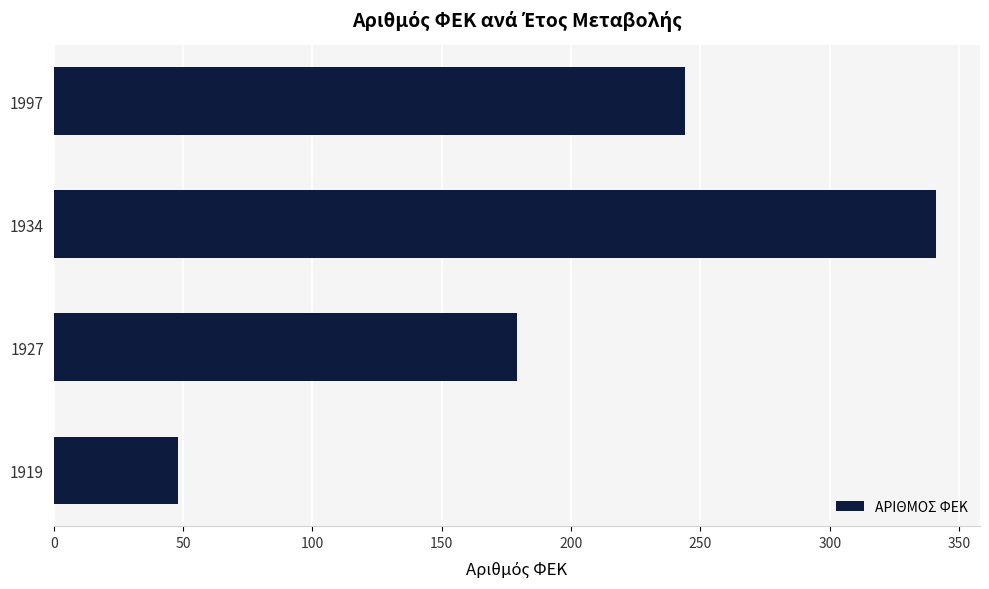

List the labels in order of value, smallest first.

1919, 1927, 1997, 1934